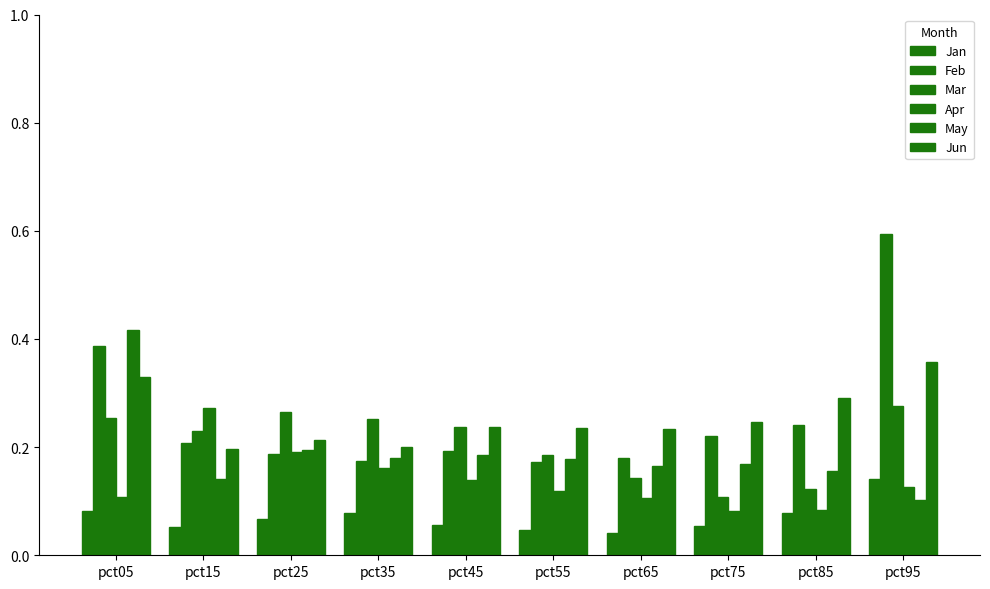

Which has a higher value, pct85 or pct15?

pct85